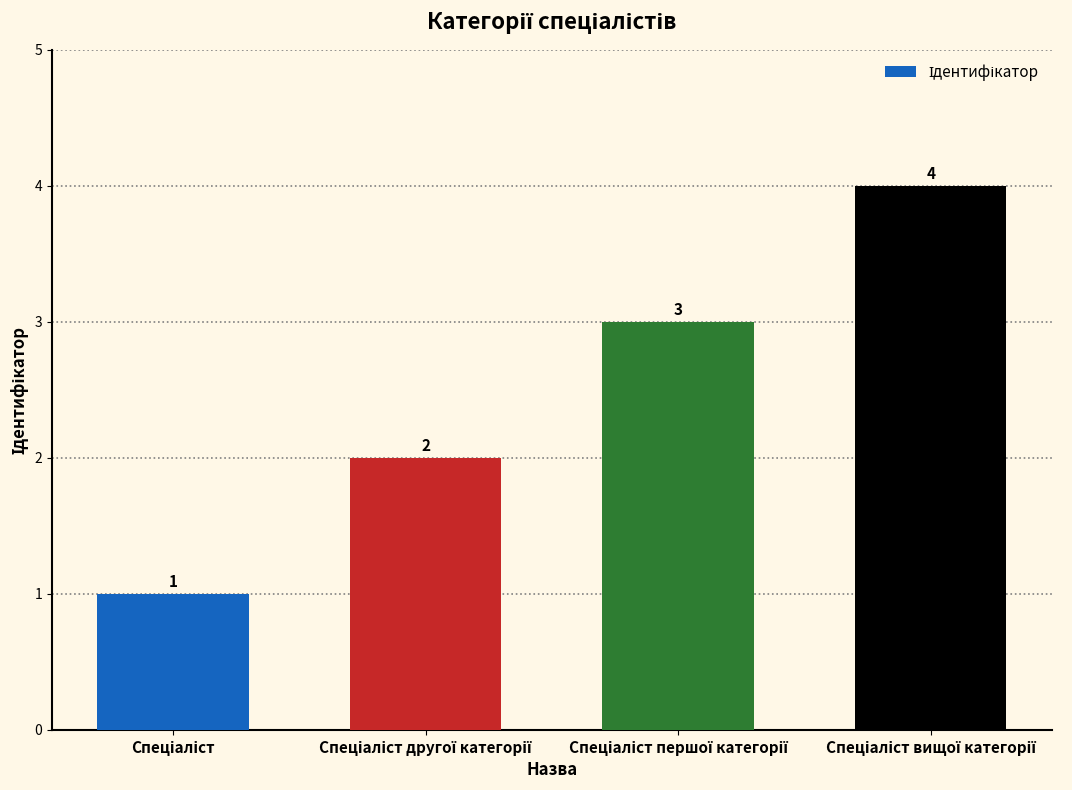

Does the chart contain any negative values?

No